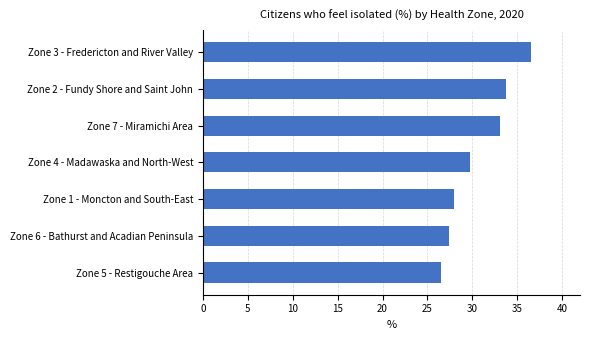

Are the bars grouped side by side (vs. stacked)?

No